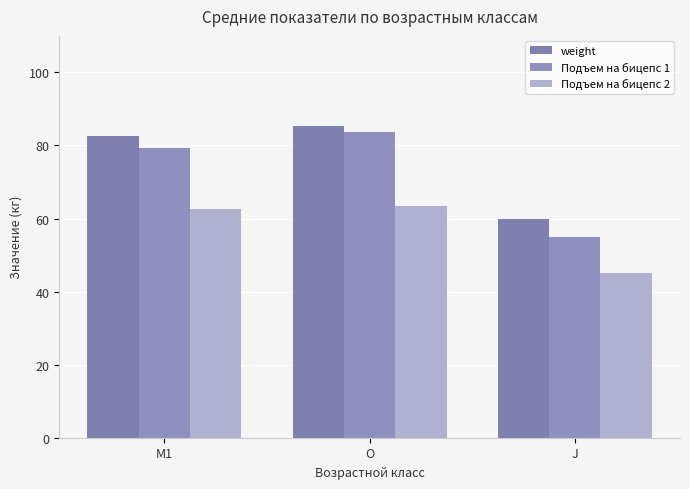

What is the label of the 2nd bar from the right?

O